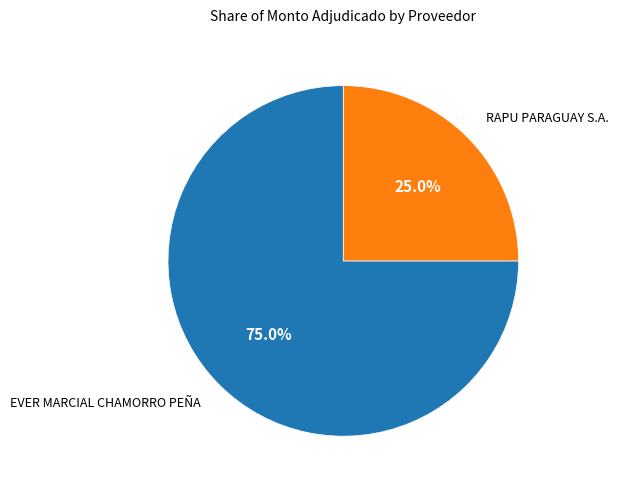

Is there a majority slice in this chart?

Yes